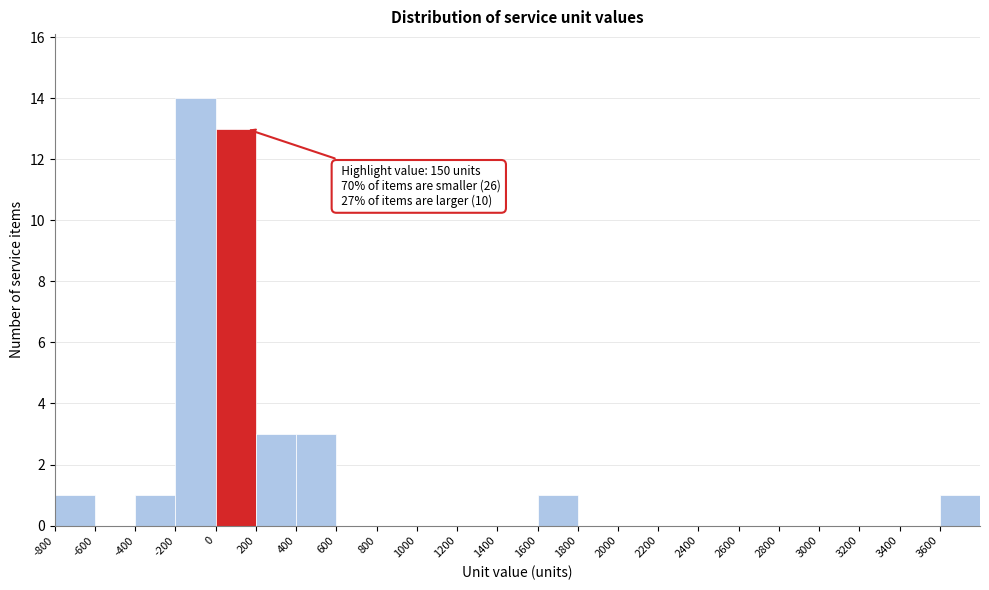

Over which range of the x-axis is the bar tallest?

-200 to 0